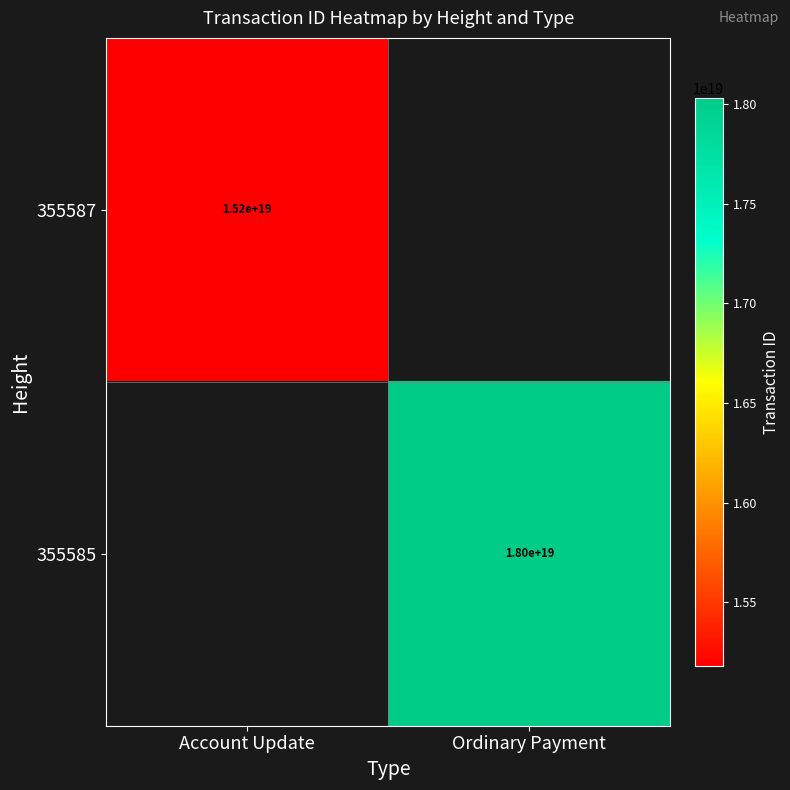

The 355585 series shows 27710011429683007488 at Ordinary Payment. True or false?

False